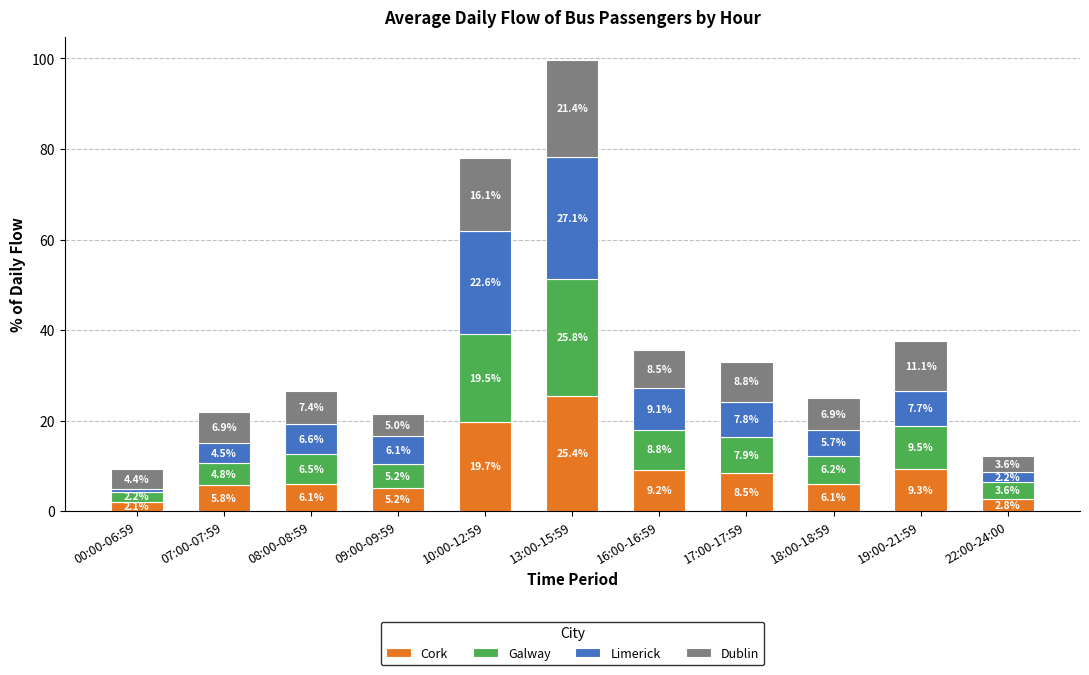

Reading left to right, transcribe the values for Cork.

00:00-06:59=2.1	07:00-07:59=5.8	08:00-08:59=6.1	09:00-09:59=5.2	10:00-12:59=19.7	13:00-15:59=25.4	16:00-16:59=9.2	17:00-17:59=8.5	18:00-18:59=6.1	19:00-21:59=9.3	22:00-24:00=2.8